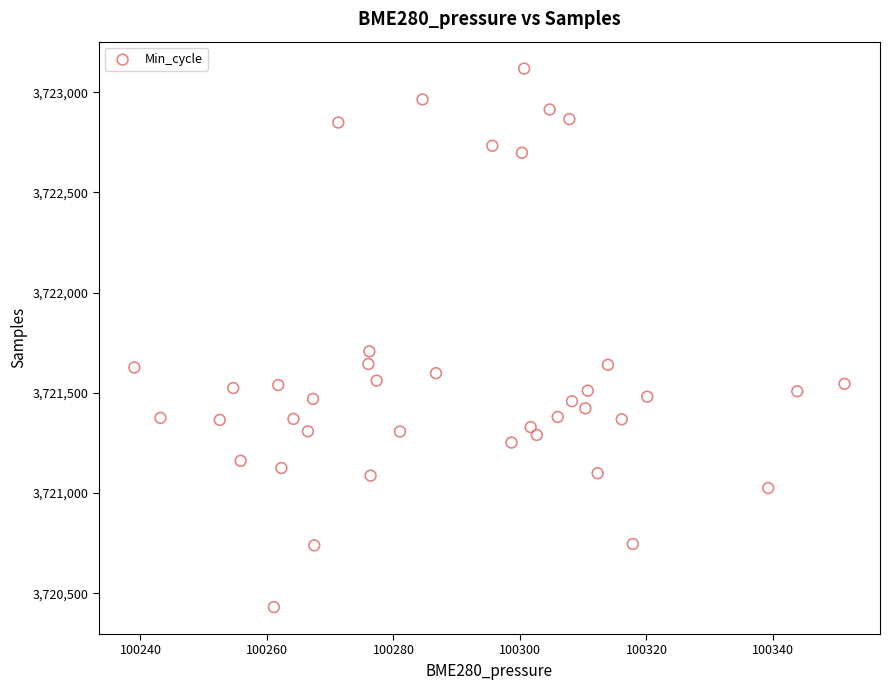

What is the range of Y values (max minus min)?

2687